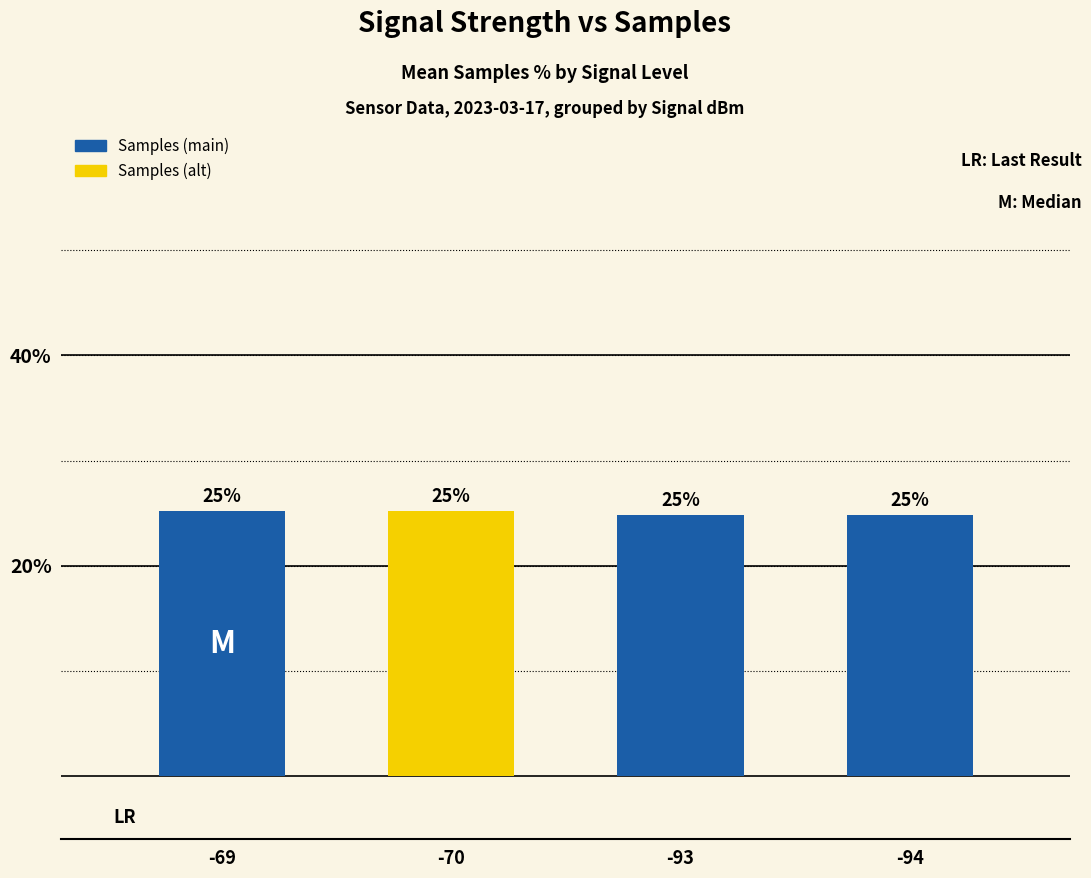

Reading left to right, extract all data points from this chart.

25.2	25.2	24.8	24.8